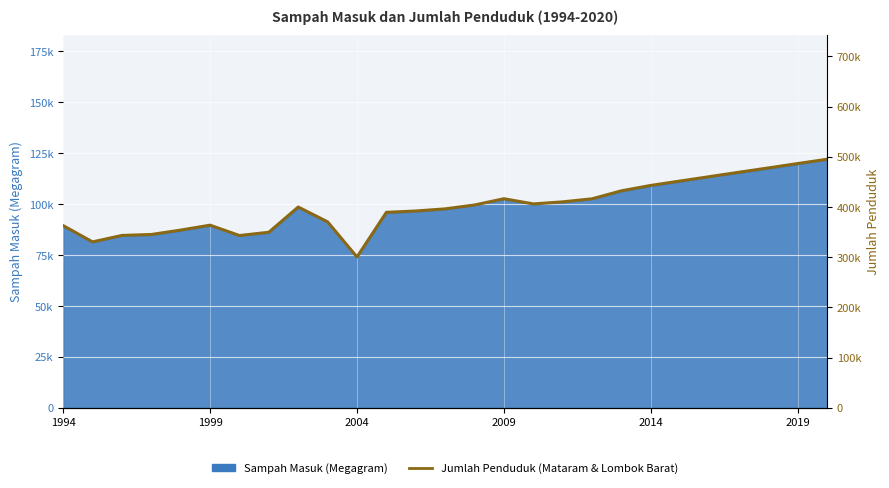

The chart shows a value of 392158.4 at 12. True or false?

True